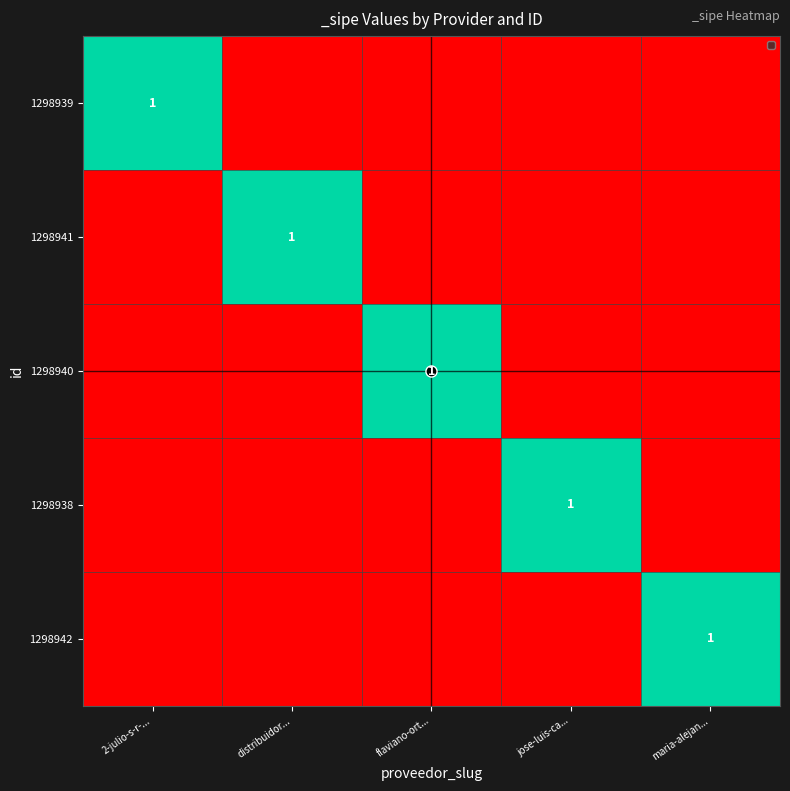

At how many categories does at least one series exceed 0?

5